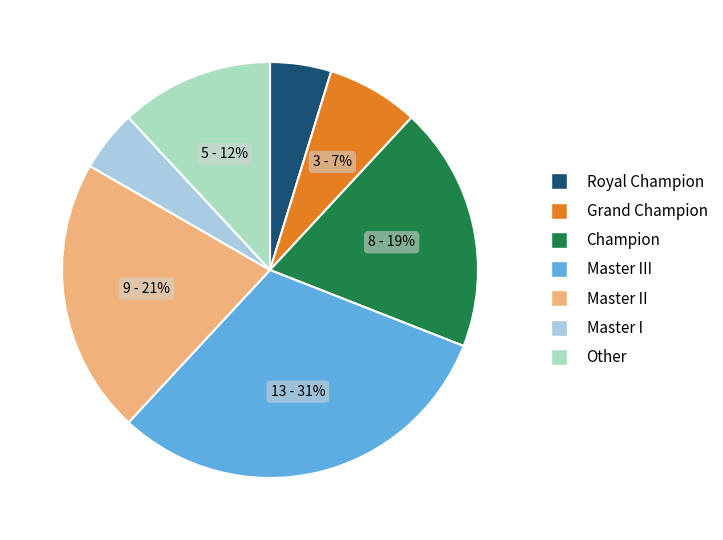

True or false: Master I accounts for 12% of the total.

False